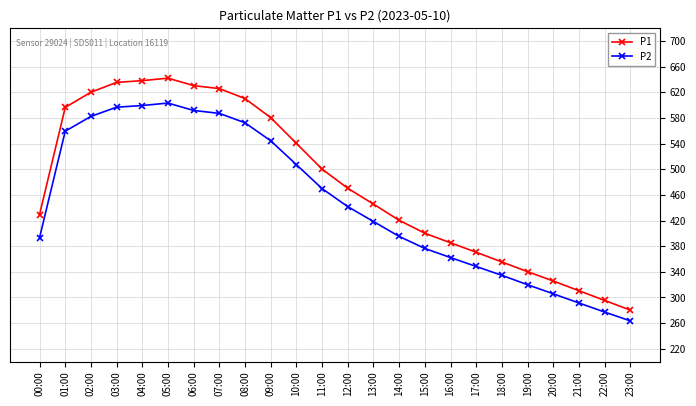

Rank the series by their average value, from highest to lowest.

P1, P2